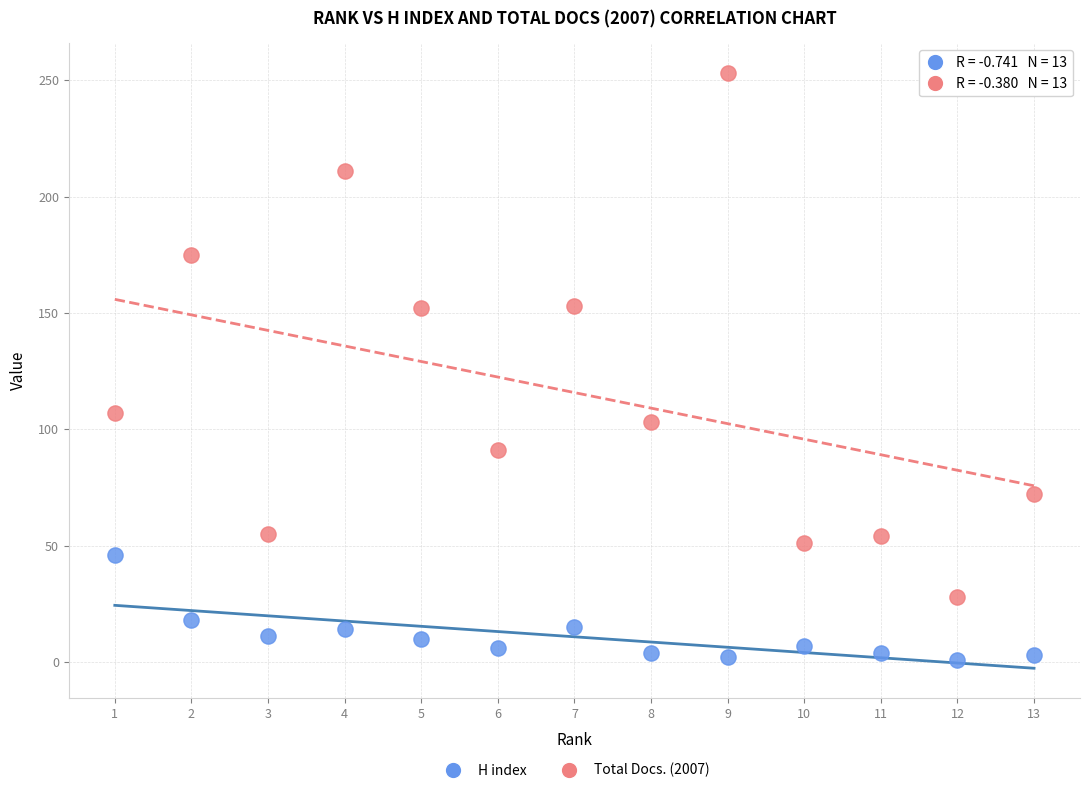

Which series contains the lowest Y value?

H index